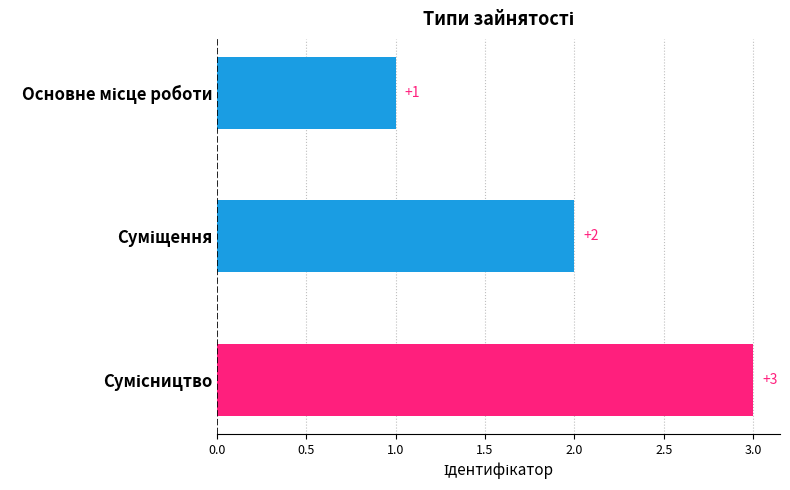

How many values are between 1 and 3?

3